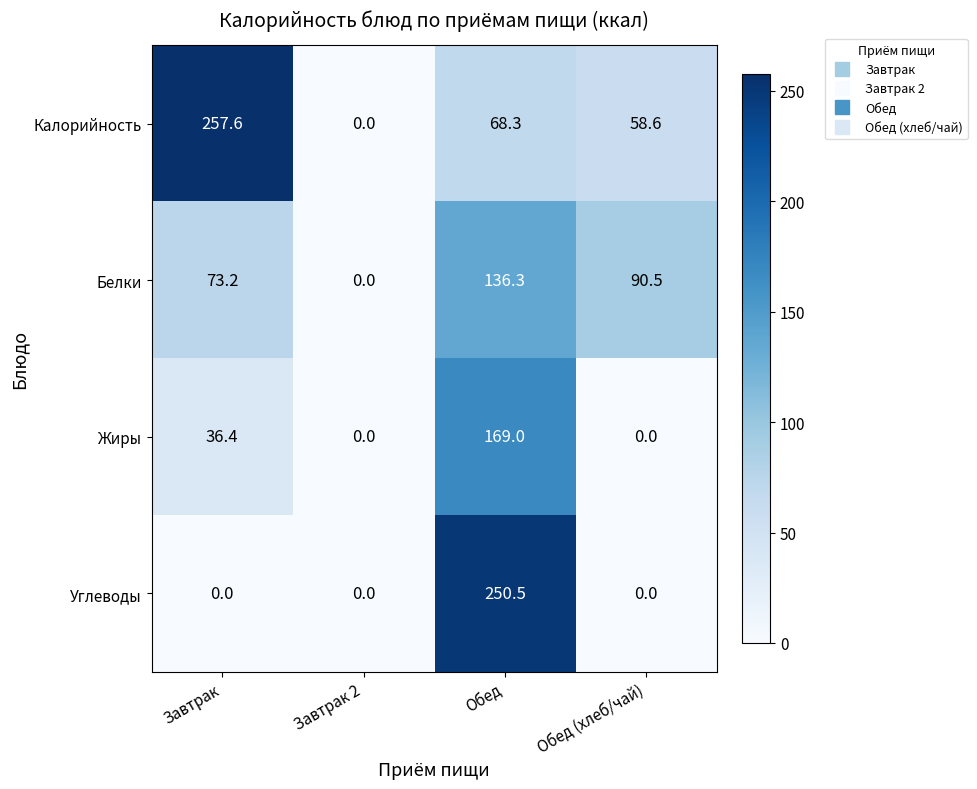

Reading left to right, extract all data points from this chart.

Калорийность: Завтрак=257.6	Завтрак 2=0.0	Обед=68.3	Обед (хлеб/чай)=58.6
Белки: Завтрак=73.2	Завтрак 2=0.0	Обед=136.3	Обед (хлеб/чай)=90.5
Жиры: Завтрак=36.4	Завтрак 2=0.0	Обед=169.0	Обед (хлеб/чай)=0.0
Углеводы: Завтрак=0.0	Завтрак 2=0.0	Обед=250.5	Обед (хлеб/чай)=0.0